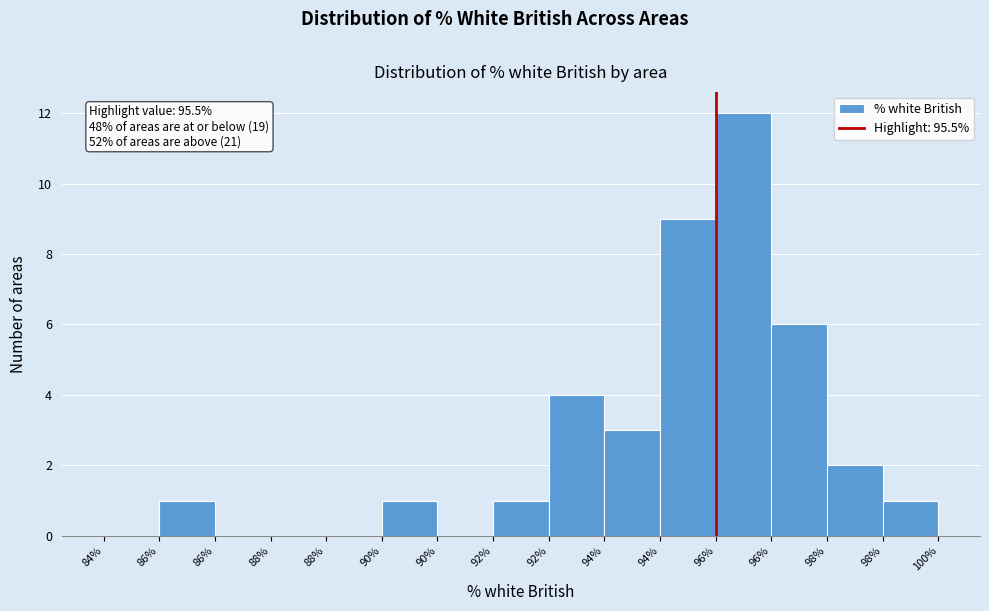

Are the bars horizontal?

No